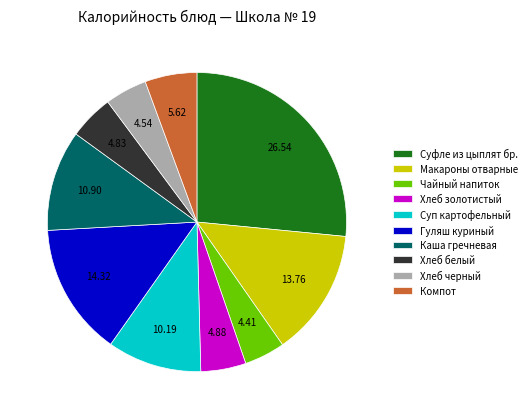

What is the largest slice in the pie chart?

Суфле из цыплят бр.